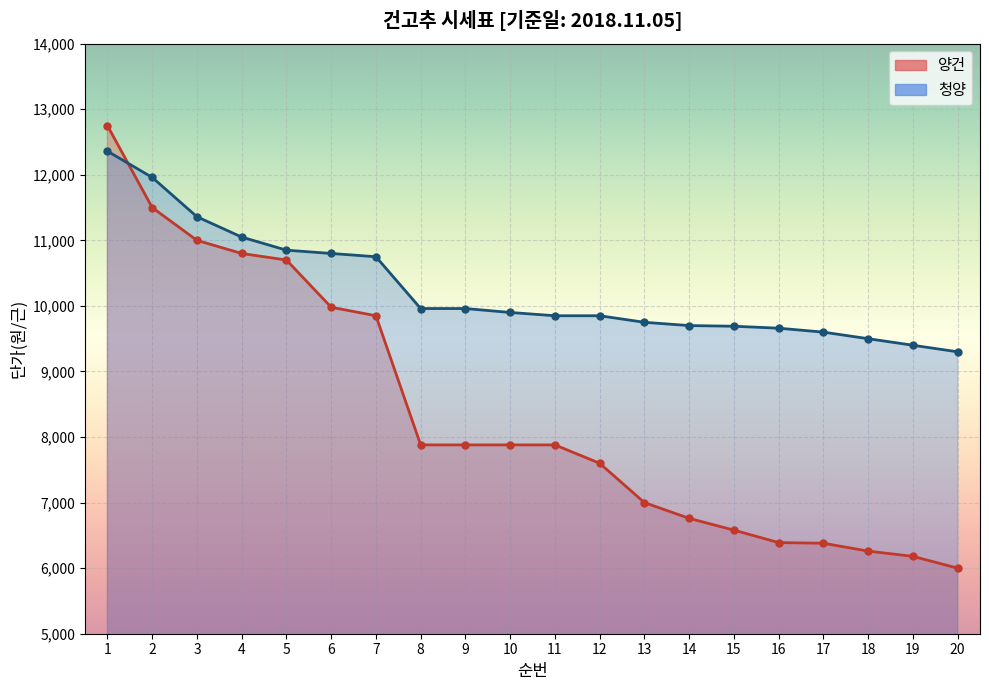

What is the smallest value displayed?

6000